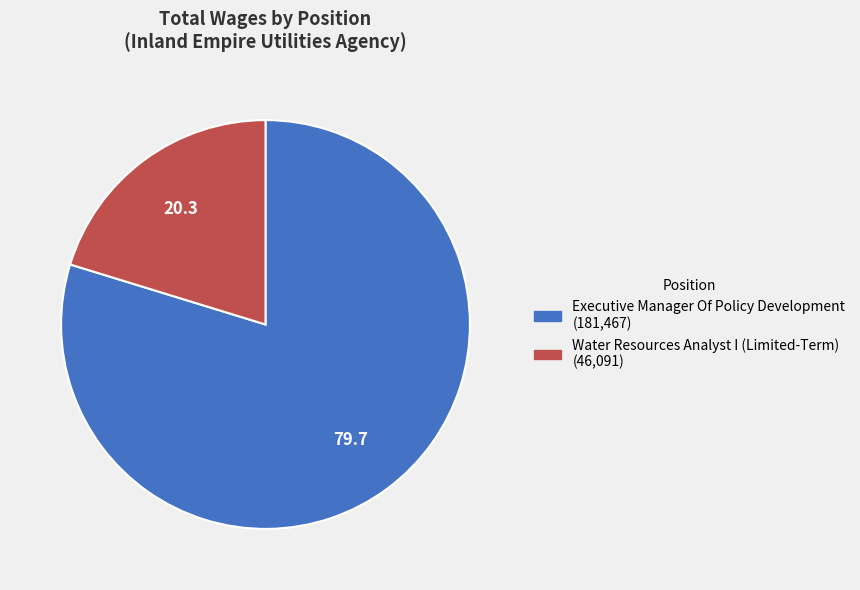

Approximately how many times larger is the value at Executive Manager Of Policy Development compared to Water Resources Analyst I (Limited-Term)?

3.9